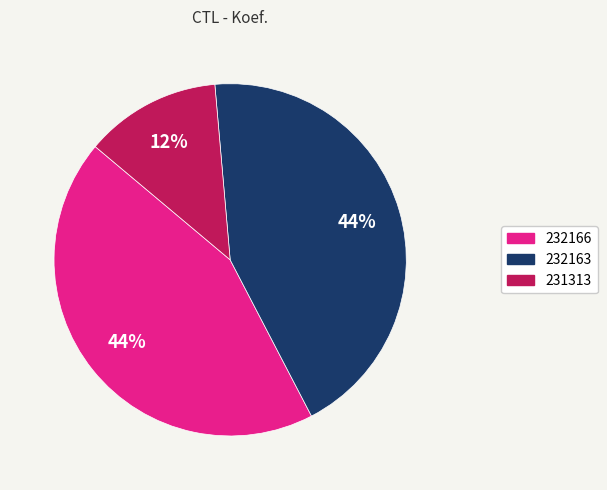

Which has a higher value, 232163 or 231313?

232163